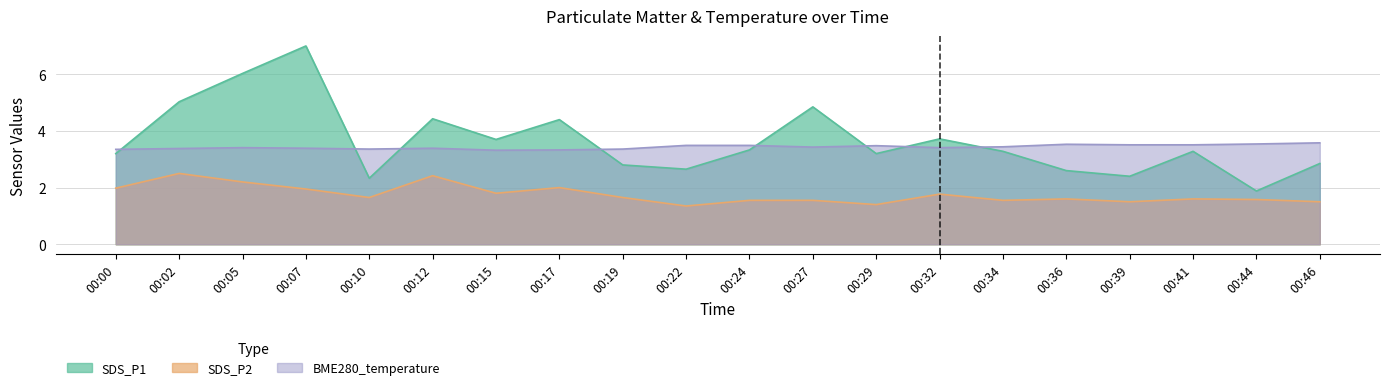

Reading left to right, transcribe all the data shown in this chart.

SDS_P1: 3.2	5.0	6.0	7.0	2.3	4.4	3.7	4.4	2.8	2.6	3.3	4.8	3.2	3.7	3.3	2.6	2.4	3.3	1.9	2.9
SDS_P2: 2.0	2.5	2.2	1.9	1.6	2.4	1.8	2.0	1.6	1.4	1.6	1.6	1.4	1.8	1.6	1.6	1.5	1.6	1.6	1.5
BME280_temperature: 3.4	3.4	3.4	3.4	3.4	3.4	3.3	3.3	3.4	3.5	3.5	3.4	3.5	3.4	3.4	3.5	3.5	3.5	3.5	3.6